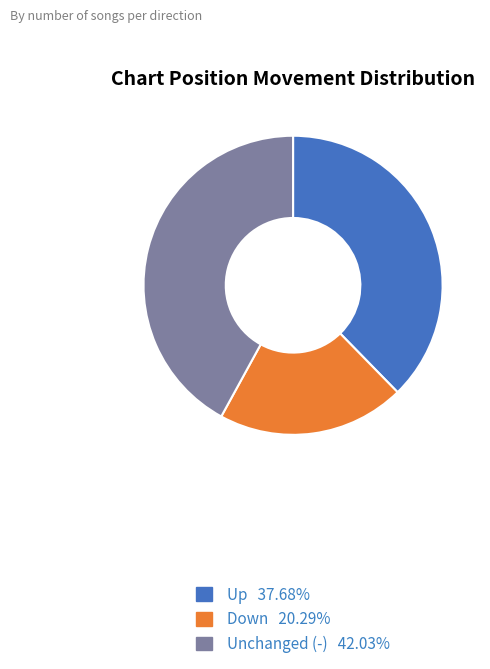

Is there a majority slice in this chart?

No